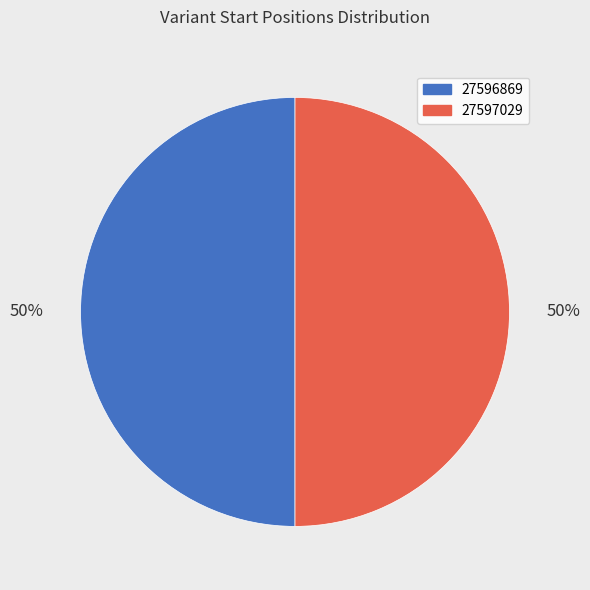

Do 27596869 and 27597029 together represent more than half of the pie?

Yes